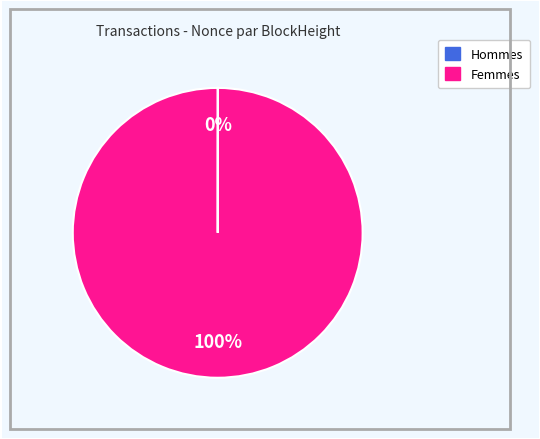

To the nearest percent, what is the average slice percentage?

50%